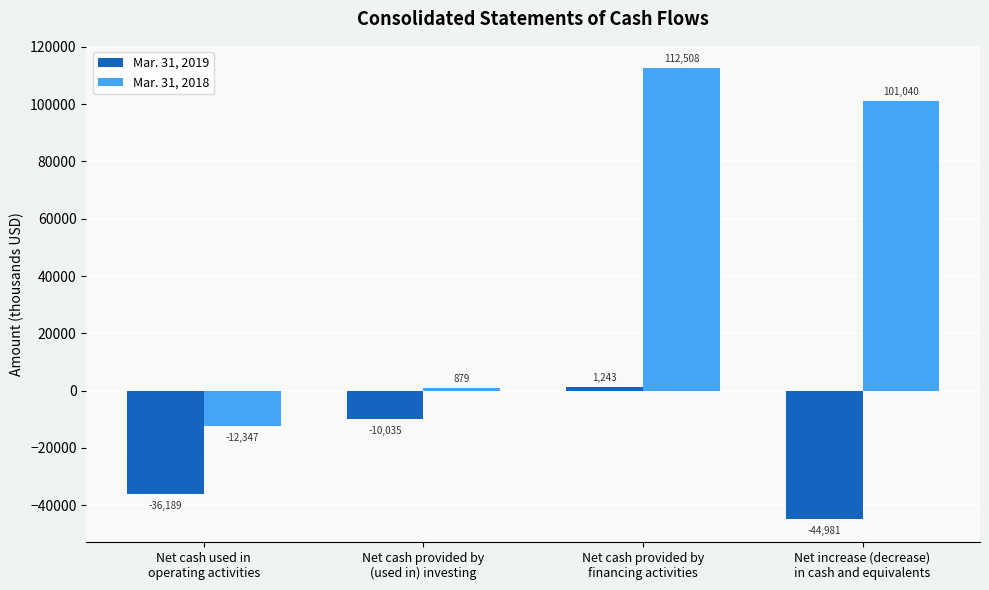

At which category does the chart reach its minimum across all series?

Net increase (decrease)
in cash and equivalents